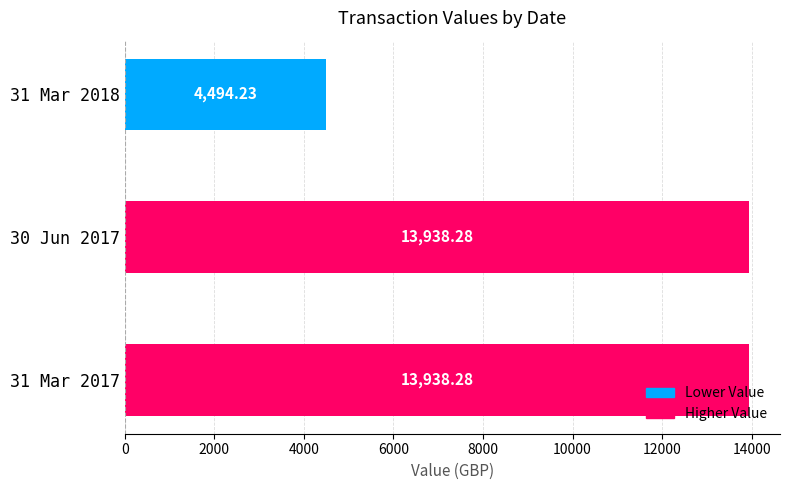

What is the sum of all values?

32370.8